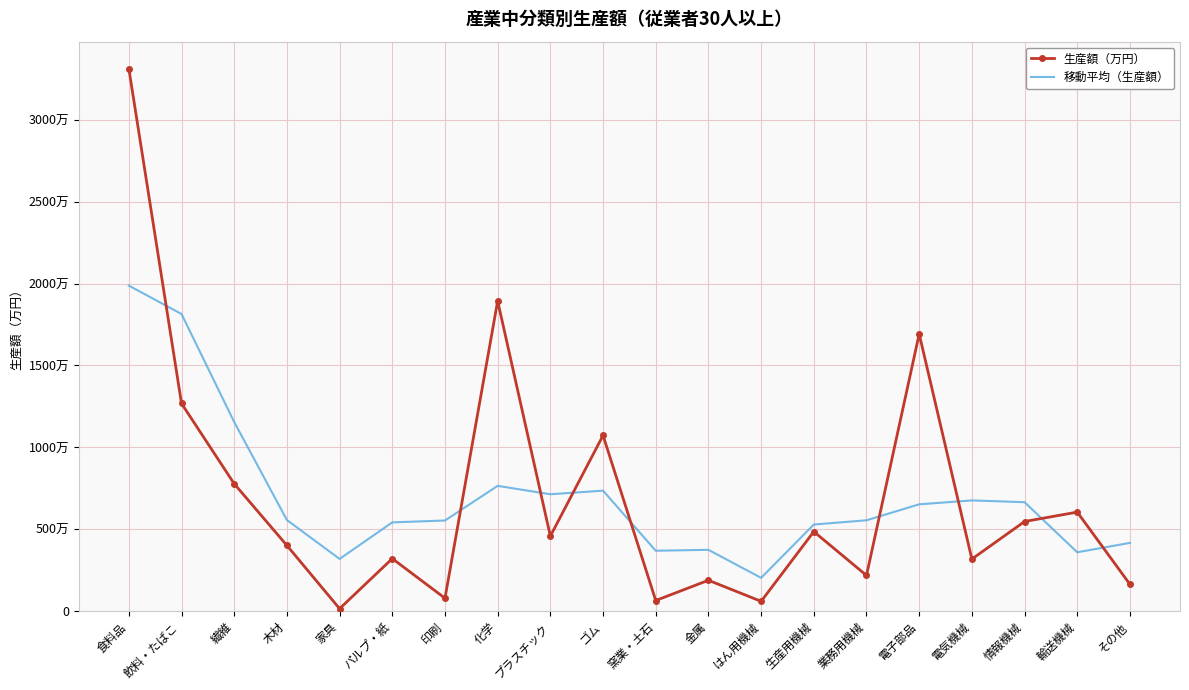

True or false: 生産額（万円） has more than 1 points higher than both neighbors.

True